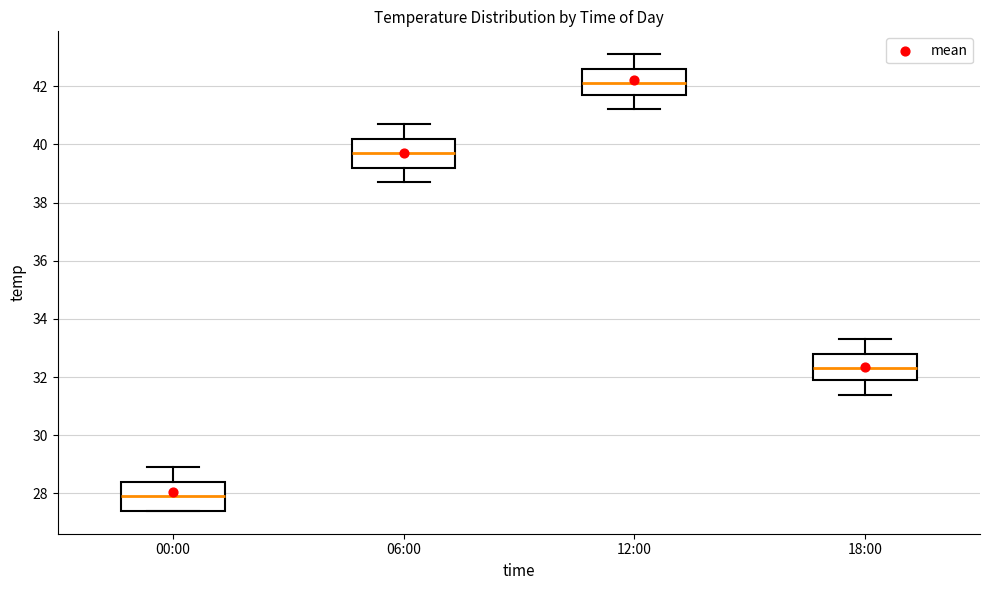

Reading left to right, transcribe this box plot: for each box, give where its median line is, the range the box spans, and where its two whiskers end, as read against the y-axis. The values are not printed on the chart, so give them approximately, as read against the axis.

00:00: median 28.0, box 27.4 to 28.4, whiskers 27.4 to 29.0
06:00: median 39.8, box 39.2 to 40.2, whiskers 38.8 to 40.8
12:00: median 42.2, box 41.8 to 42.6, whiskers 41.2 to 43.2
18:00: median 32.4, box 32.0 to 32.8, whiskers 31.4 to 33.4